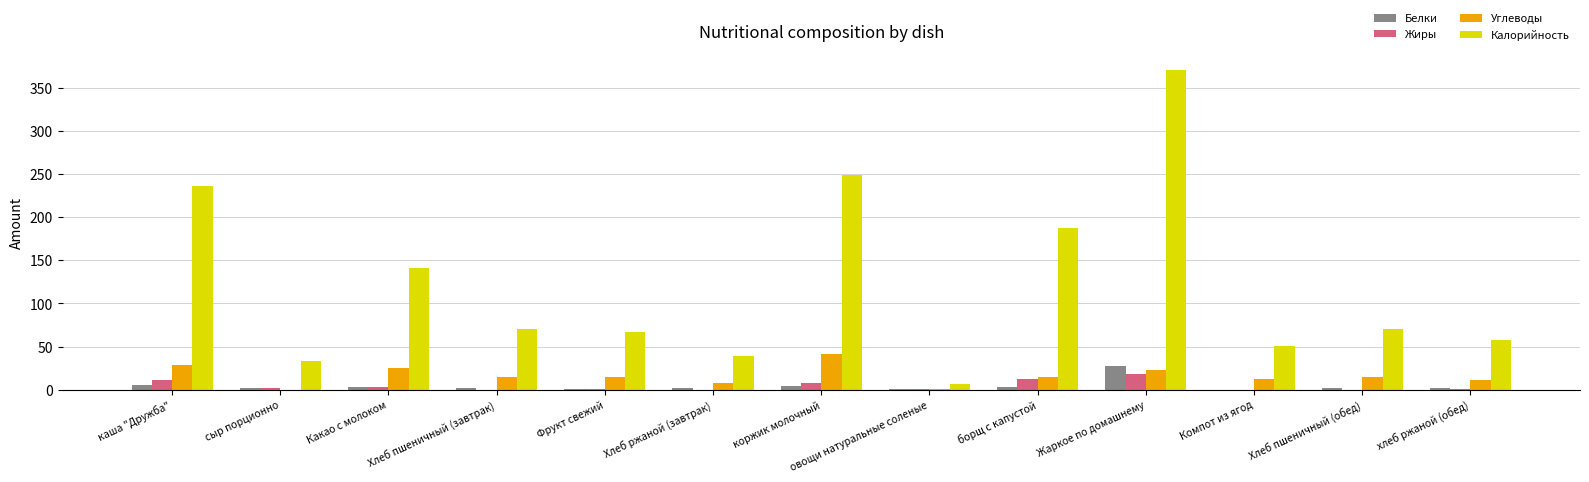

At which category is the sum across all series the highest?

Жаркое по домашнему